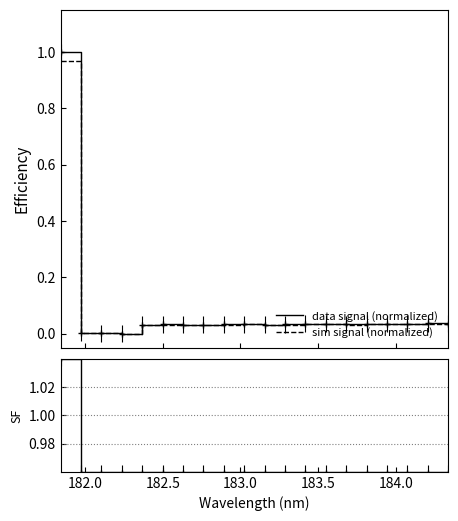

Count the number of data series in this chart.

3